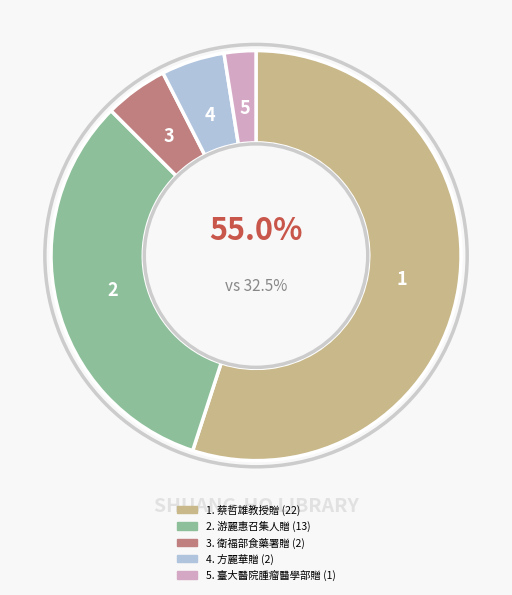

To the nearest percent, what is the difference between the largest and smallest slice percentages?

52%